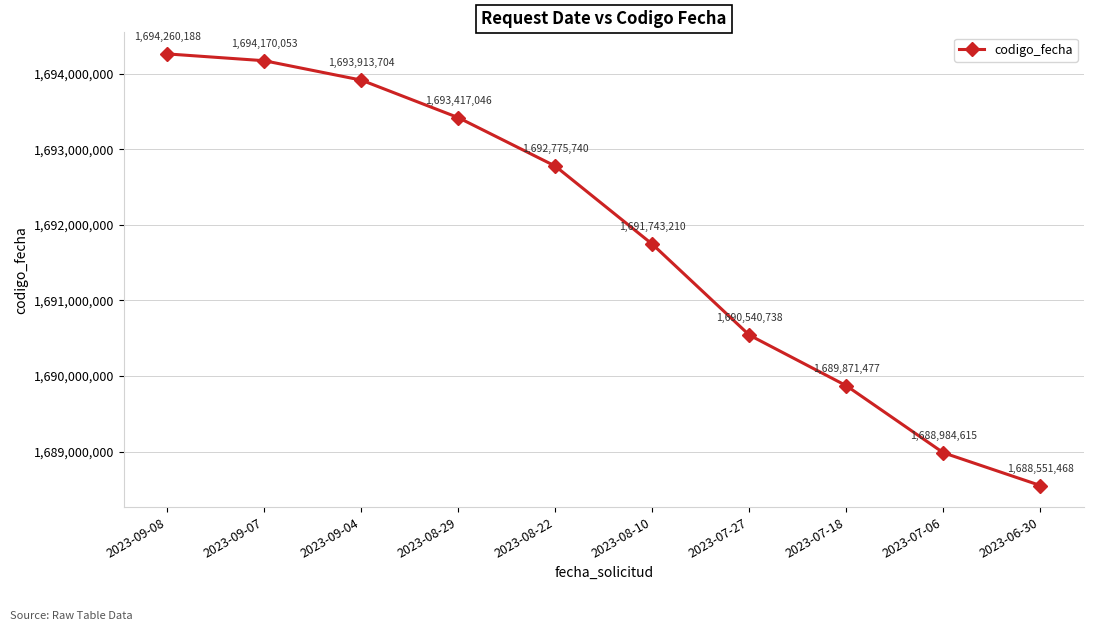

Is it true that the value at 2023-09-08 is 1694260188?

True